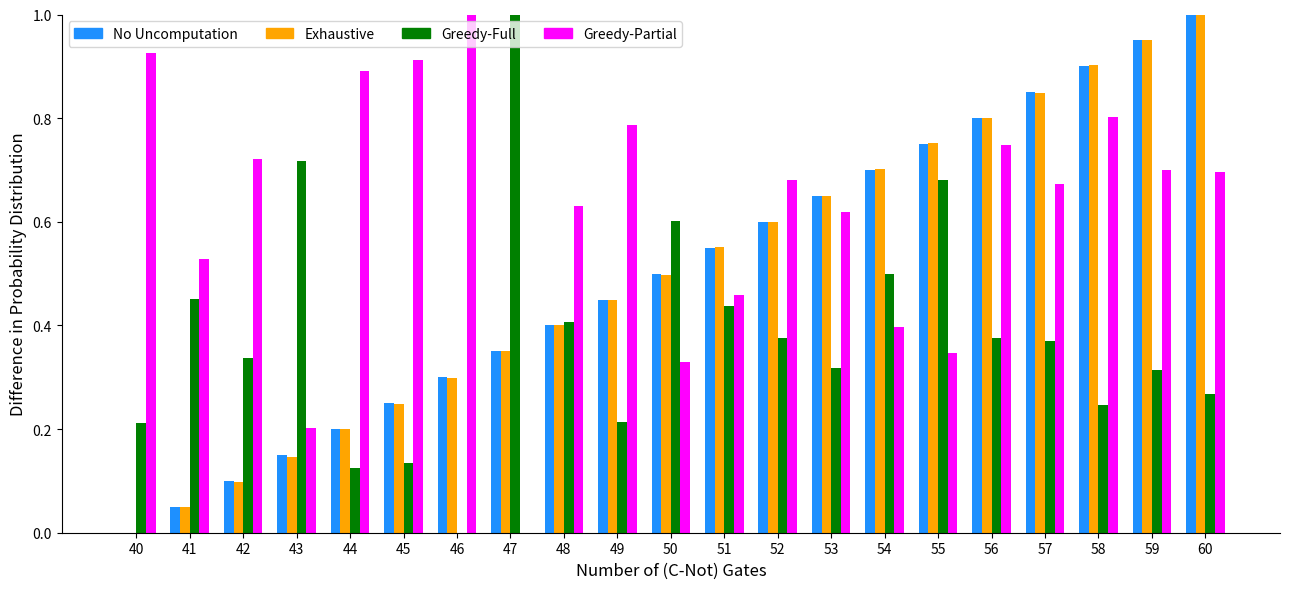

At which label does Greedy-Full reach its peak?

47